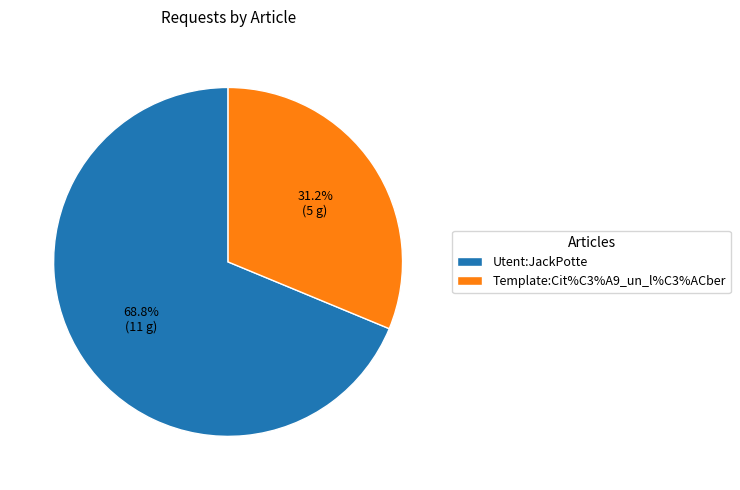

Does any single category account for the majority?

Yes